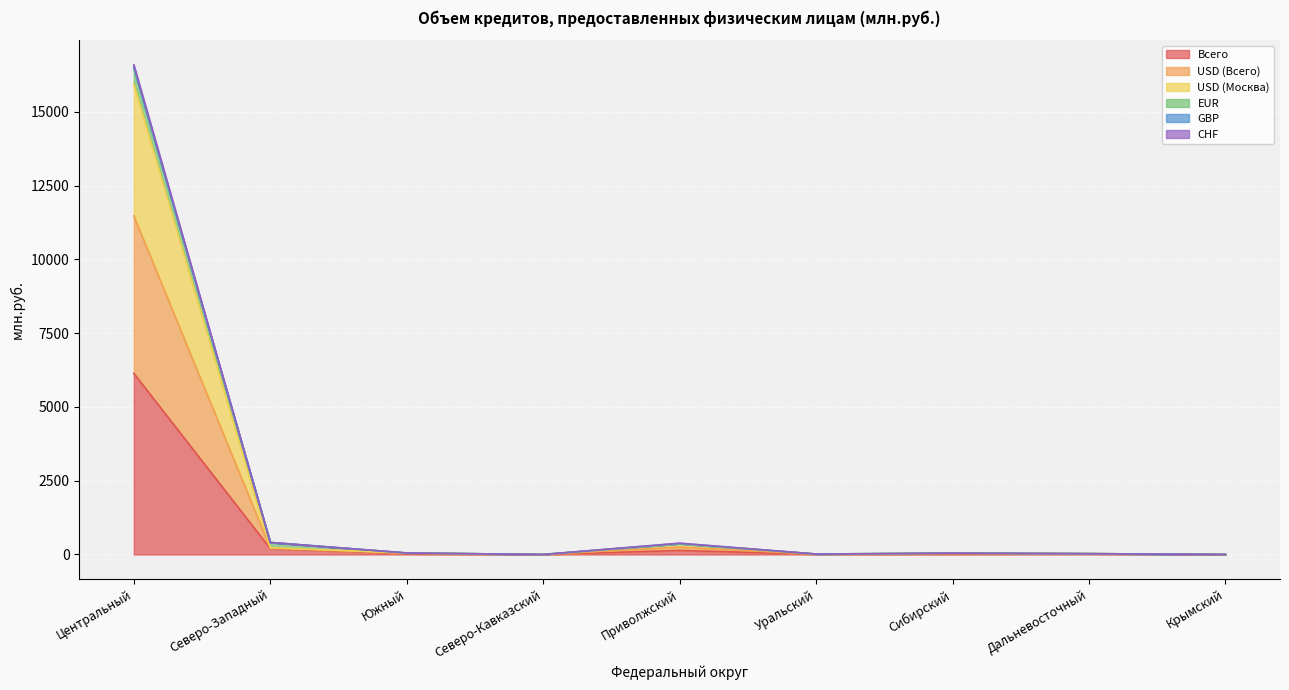

What is the difference between the highest and lowest values at Дальневосточный?

7